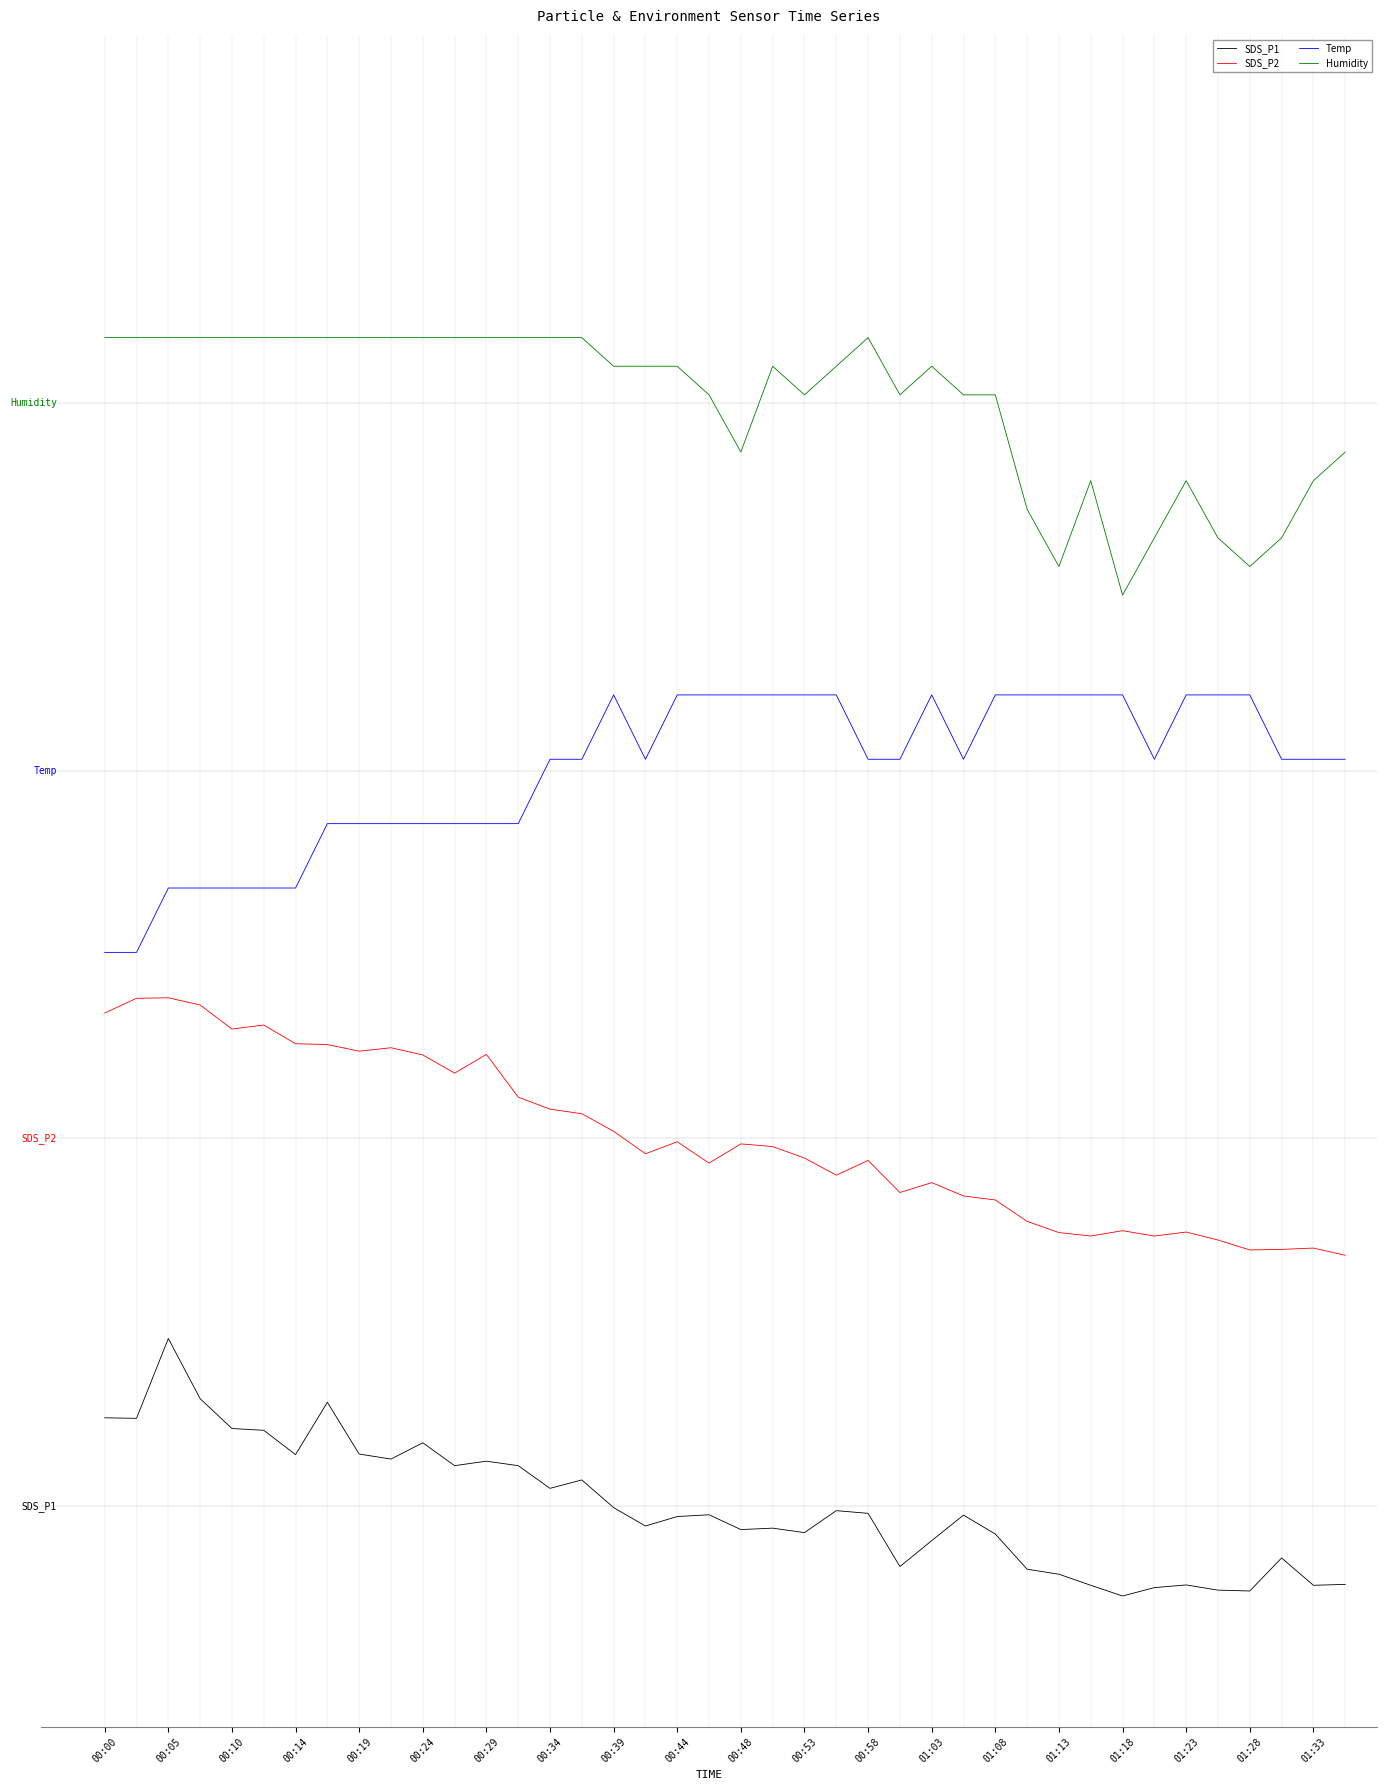

In Humidity, how many points are higher than both neighbors (excluding endpoints)?

5